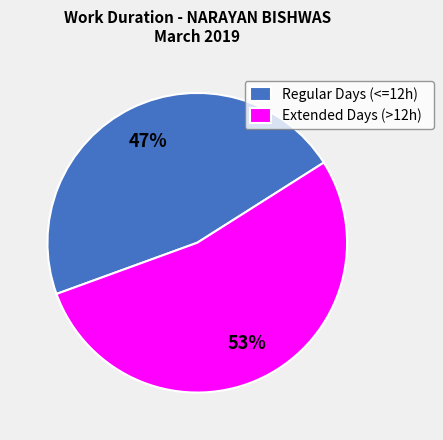

True or false: Regular Days (<=12h) accounts for 57% of the total.

False